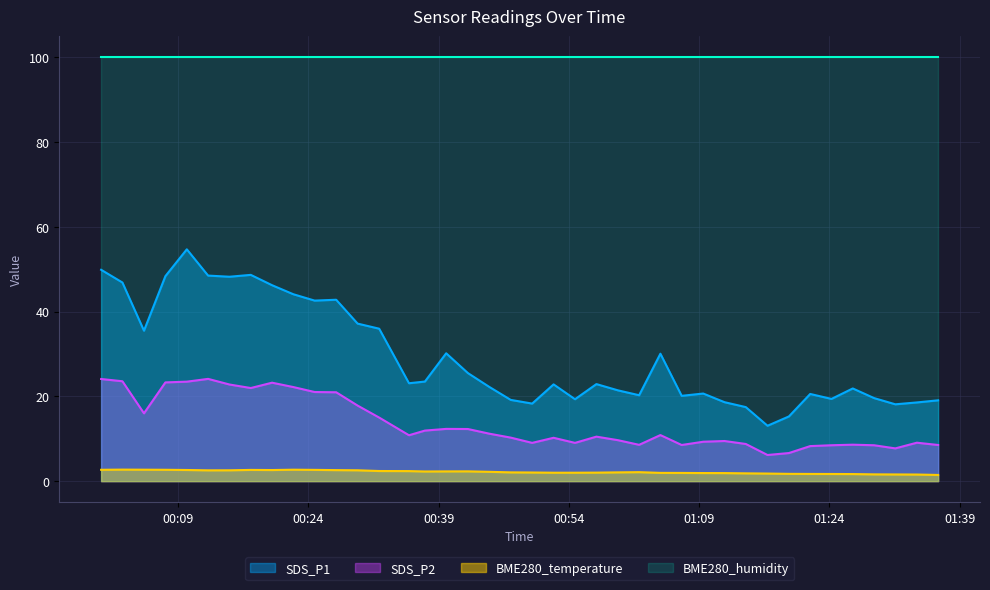

True or false: SDS_P1 and BME280_temperature intersect in this chart.

False